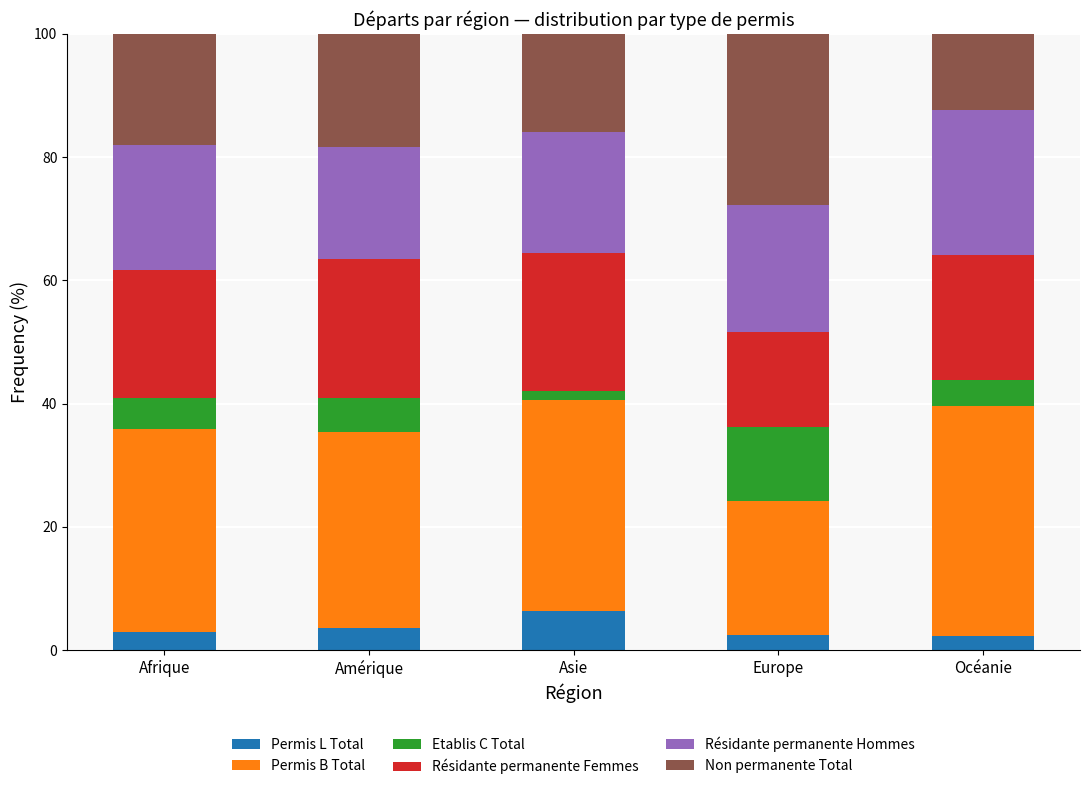

What is the approximate value of Permis L Total at Océanie?

2.2